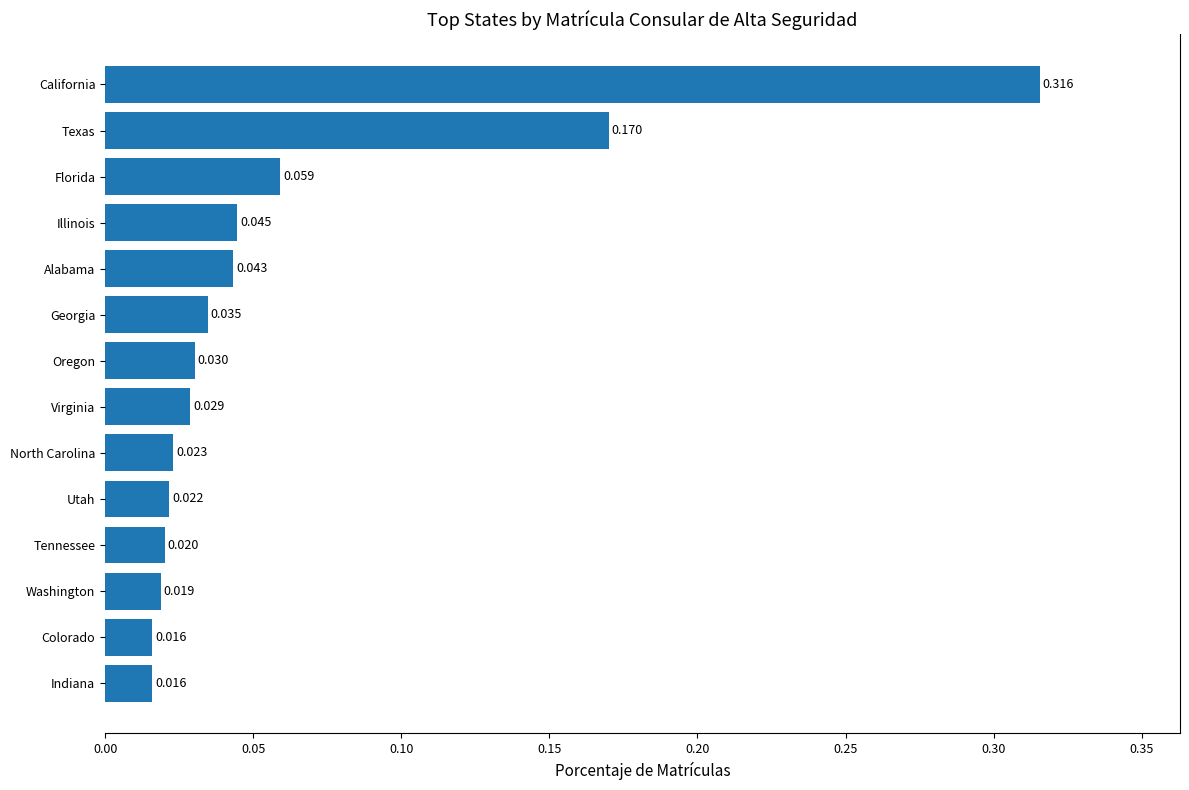

Which has a higher value, California or Alabama?

California